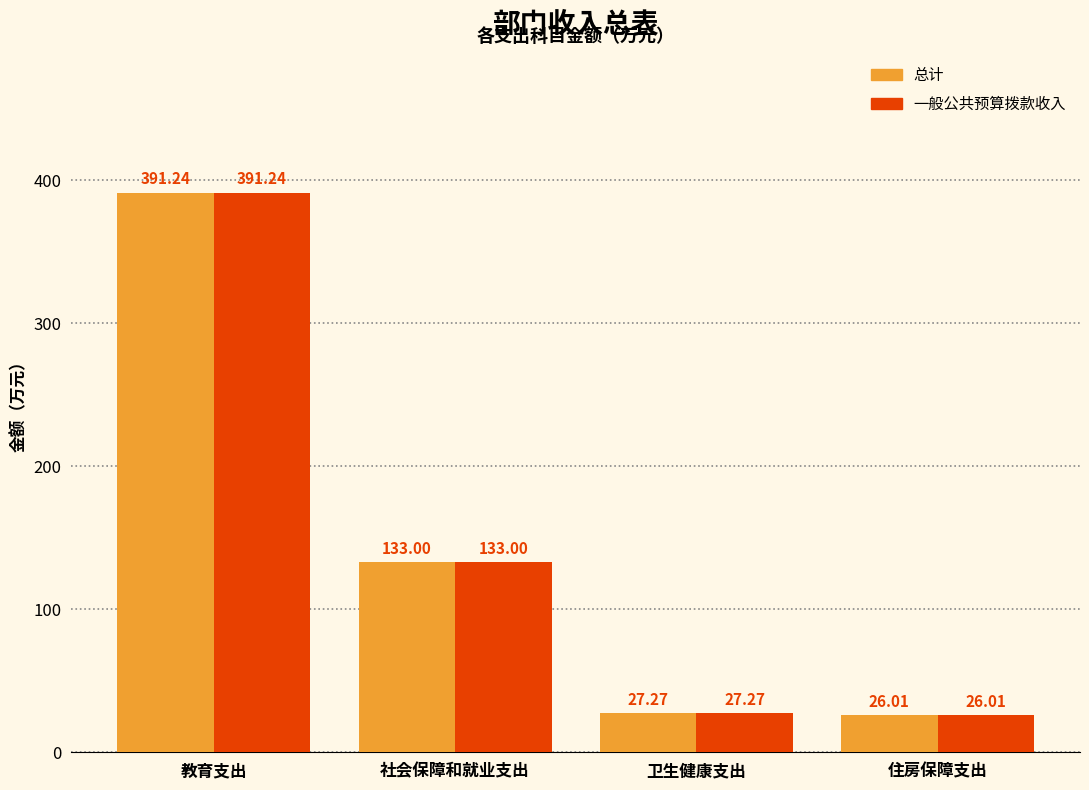

What is the difference between the maximum and minimum values in the 总计 series?

365.2